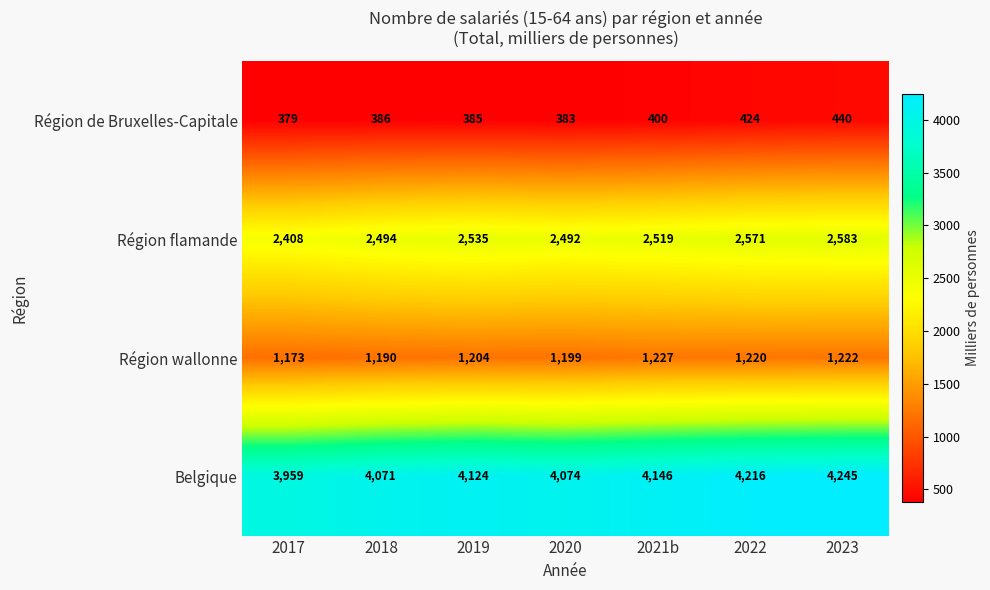

What is the minimum value shown in the chart?

379